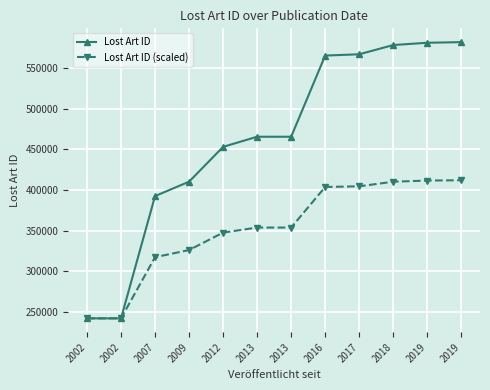

Which series changed the most between 2018 and 2019?

Lost Art ID